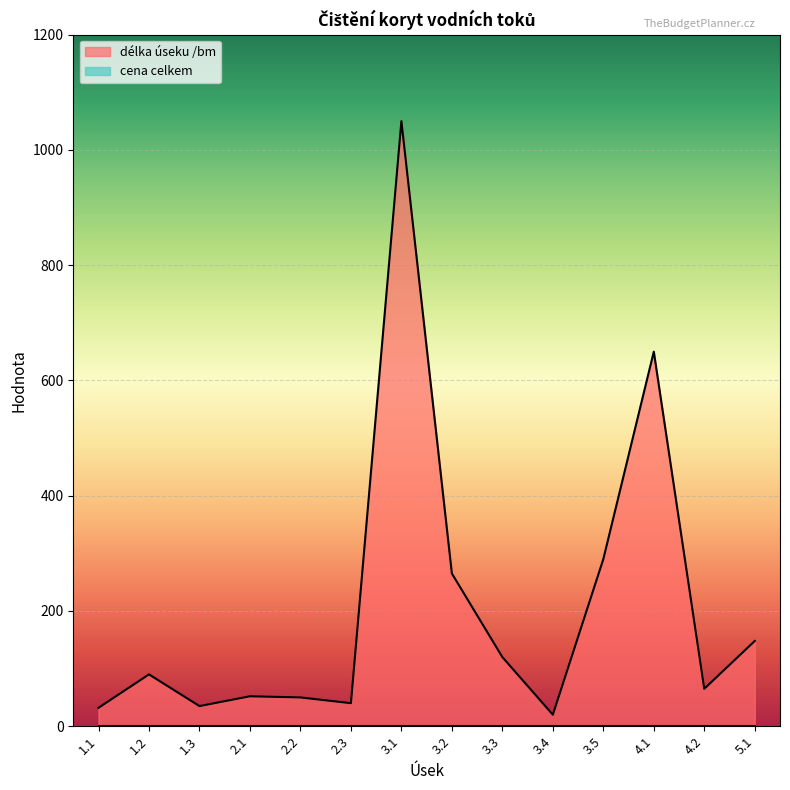

What is the difference between the maximum and minimum values in the délka úseku /bm series?

1030